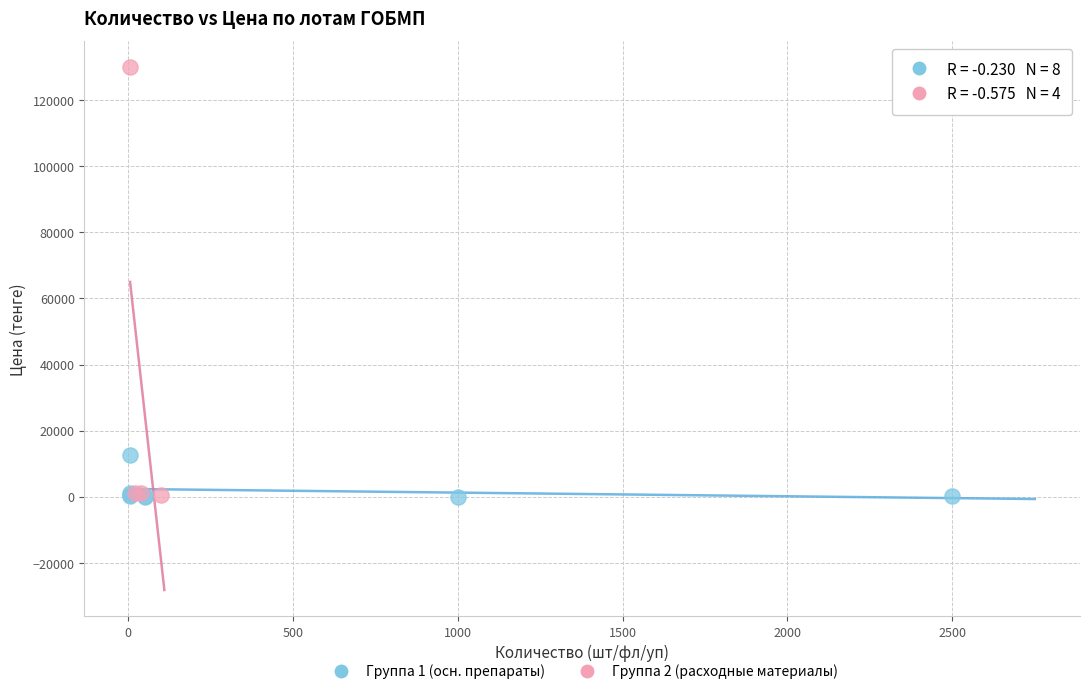

What are all the series names shown in the legend?

Группа 1 (осн. препараты), Группа 2 (расходные материалы)